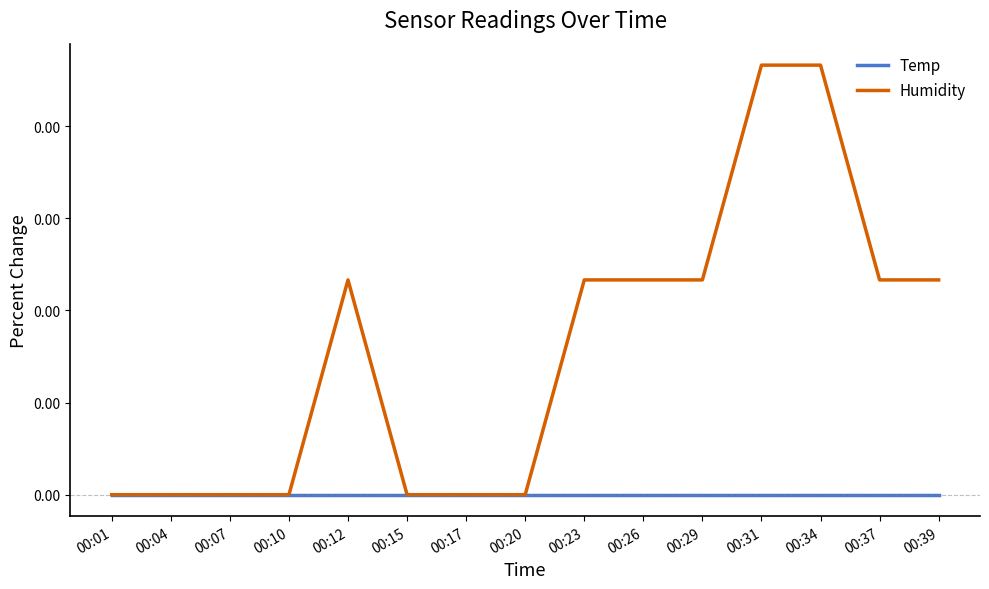

True or false: Humidity and Temp intersect in this chart.

False